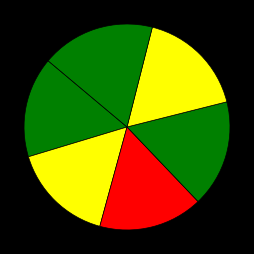

How many segments does this pie chart have?

6